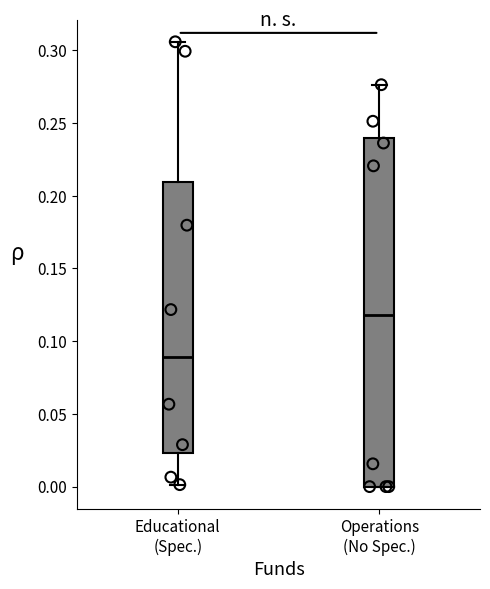

Which box is the tallest, from its lower edge to its upper edge?

Operations (No Spec.)